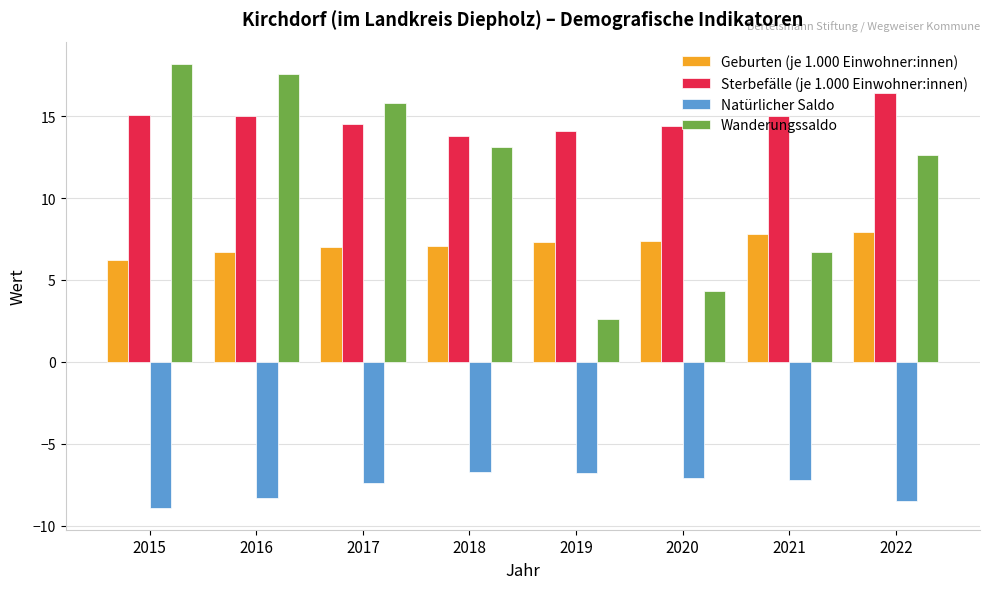

What is the total value across all series at 2022?

28.4